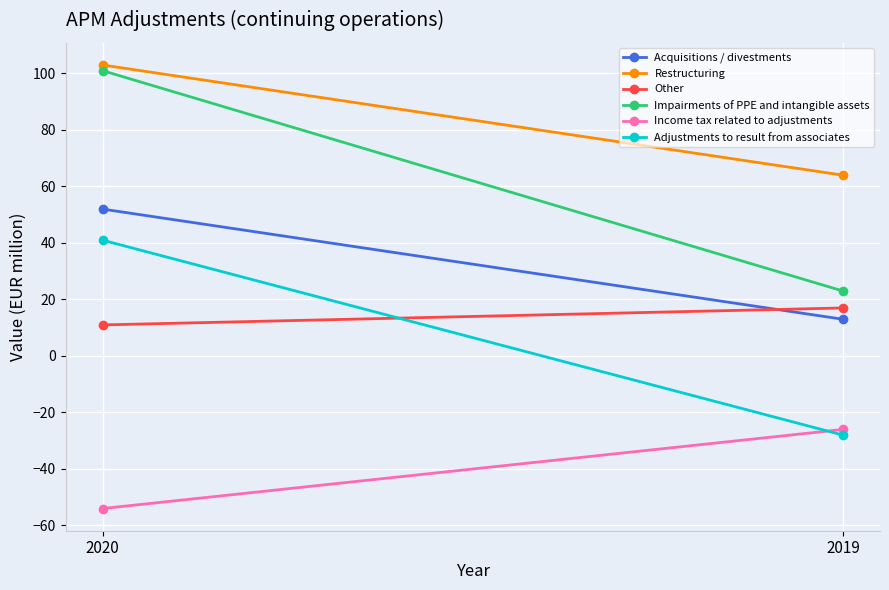

What is the value of the Other point at the 1st from the left?

11